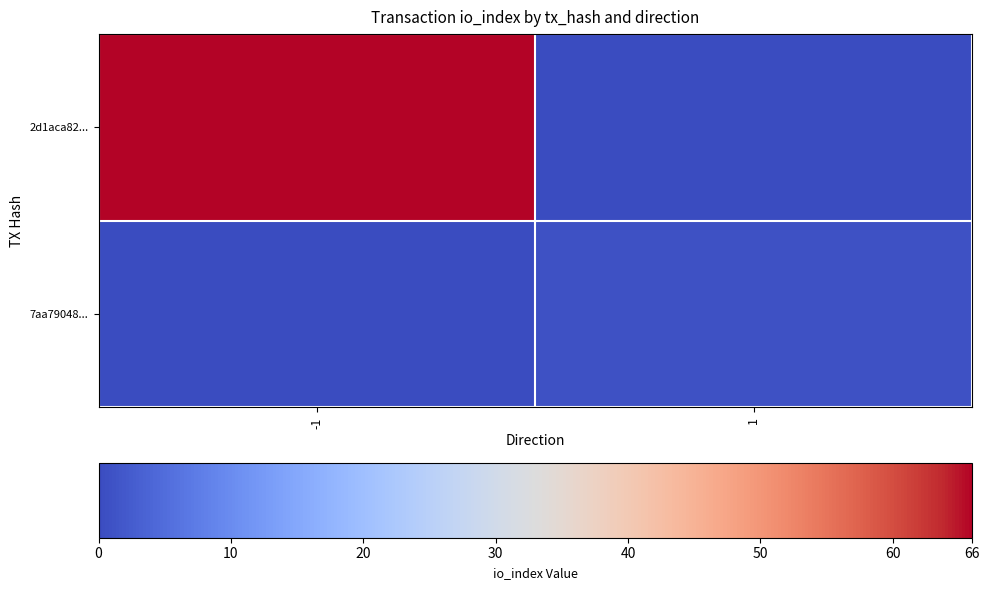

At 1, list the series in order from largest to smallest.

7aa79048..., 2d1aca82...